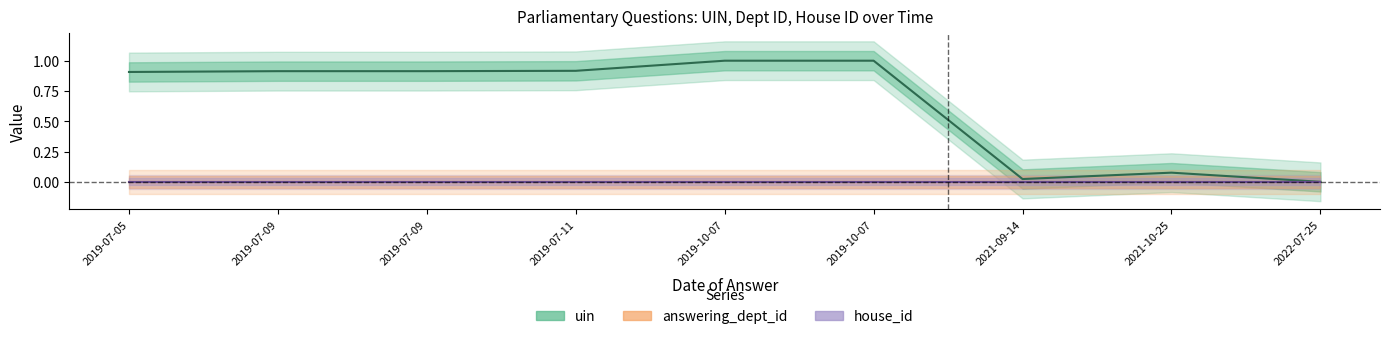

What is the maximum value shown in the chart?

1.0